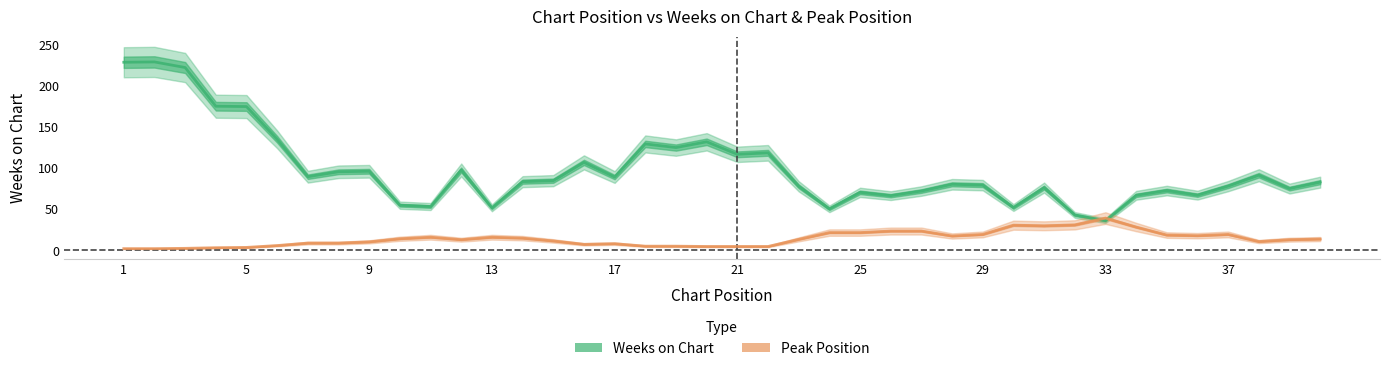

Reading right to left, what are all the values shown in this chart?

Weeks on Chart: 83.0	75.2	91.4	78.2	67.2	72.8	67.0	36.2	43.2	76.4	52.2	79.4	80.4	72.2	66.6	70.6	50.6	78.0	118.6	116.8	132.0	125.0	129.4	89.2	107.0	84.8	83.6	51.8	97.8	53.4	55.0	96.2	95.6	89.6	135.0	174.8	175.2	222.2	229.0	228.6
Peak Position (scaled): 13.9	13.1	10.9	19.5	18.0	18.8	28.5	39.4	31.1	30.0	30.7	19.5	17.6	23.6	23.6	21.8	21.8	13.5	4.9	4.9	4.9	5.2	5.3	8.2	7.5	11.6	15.0	16.1	13.1	16.1	14.3	10.5	9.0	9.0	6.0	3.8	3.4	2.6	2.2	2.3